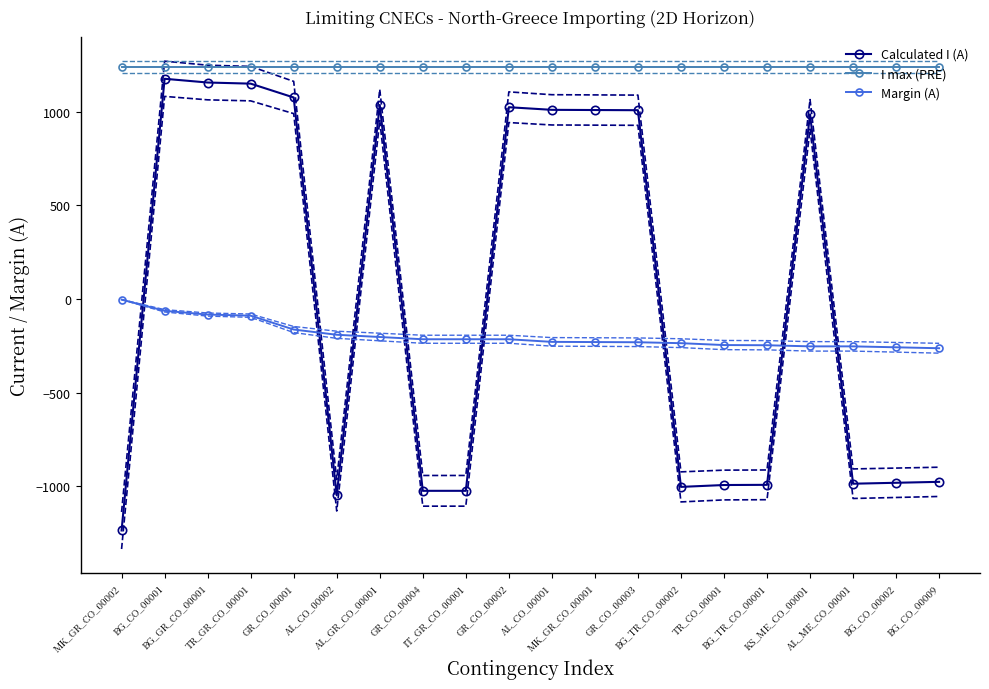

True or false: Calculated I (A) and I max (PRE) intersect in this chart.

False